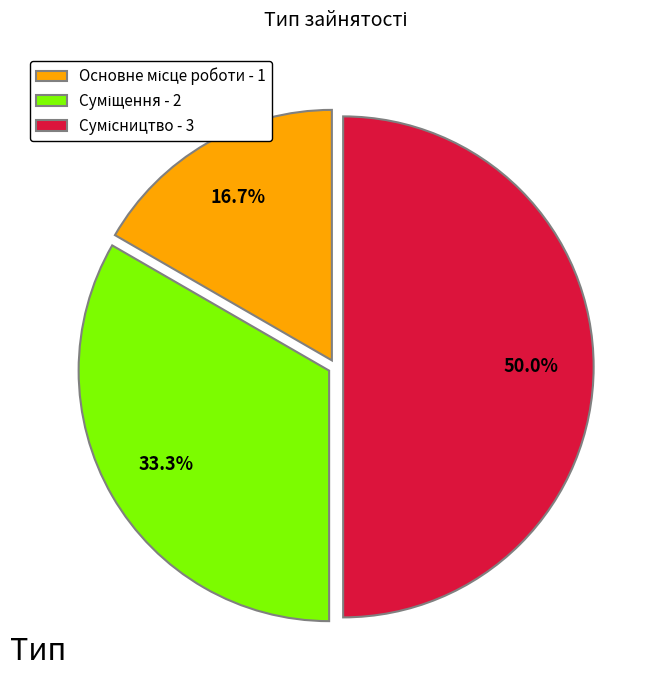

To the nearest percent, what portion does Основне місце роботи represent?

17%